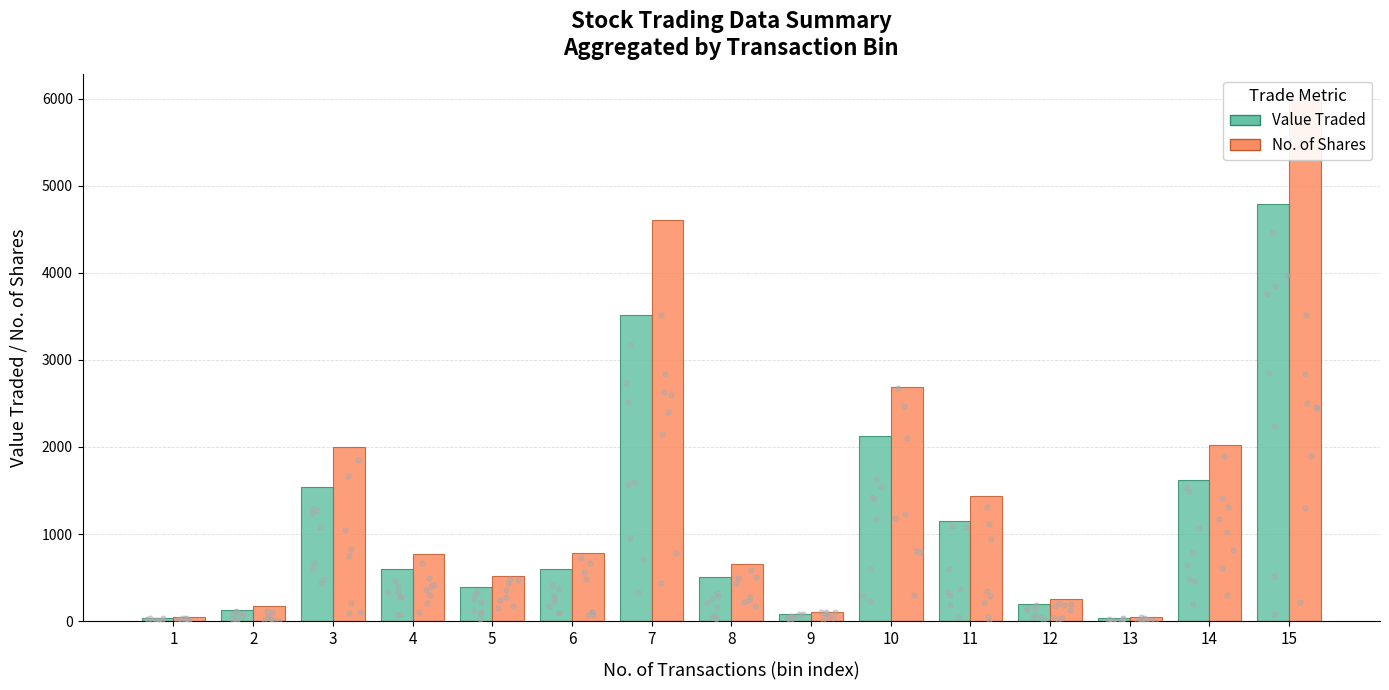

At which category is the sum across all series the highest?

15